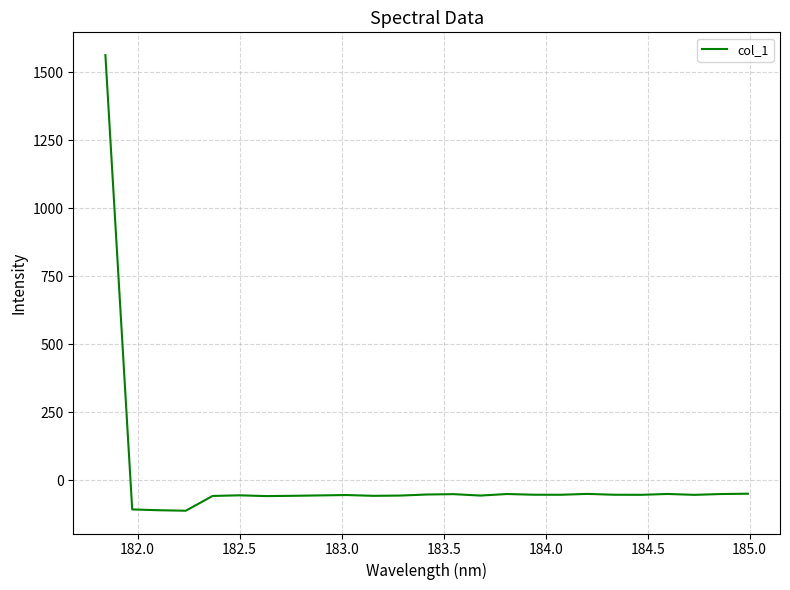

What is the difference between the maximum and minimum values?

1675.0